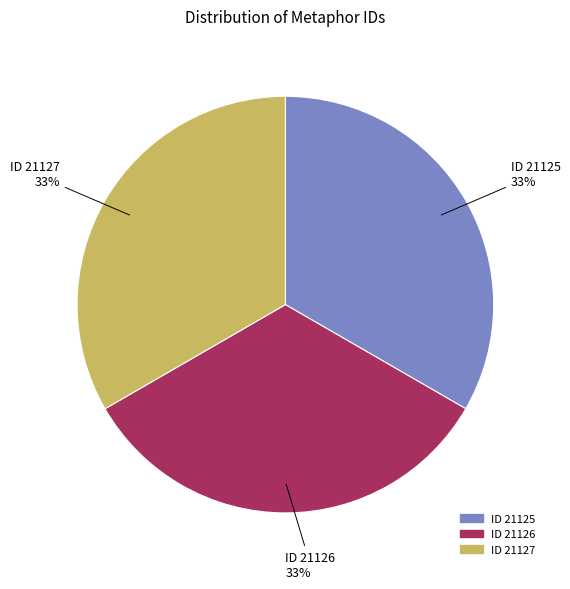

How many slices are in this pie chart?

3